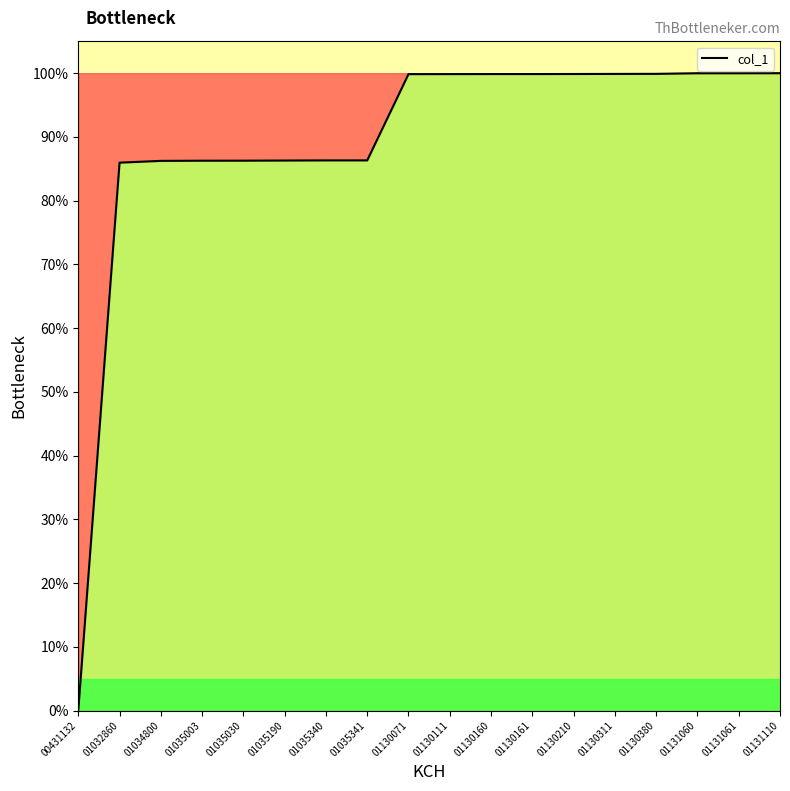

Is it true that the value at 01035341 is 86.3?

True